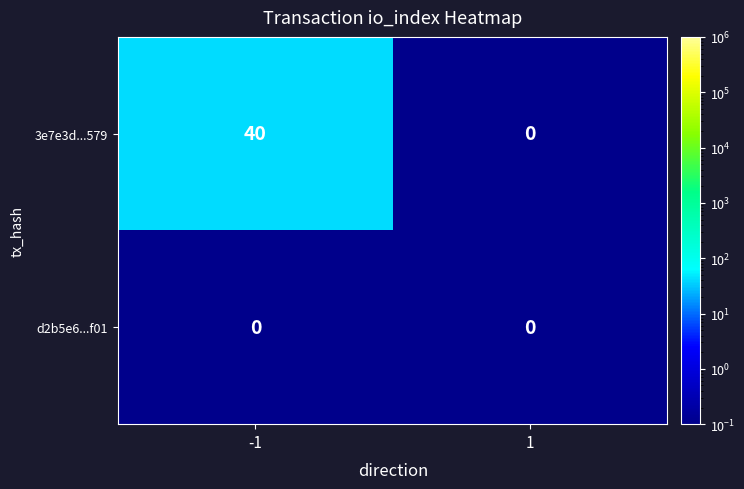

Between -1 and 1, which series saw the biggest shift?

3e7e3d...579